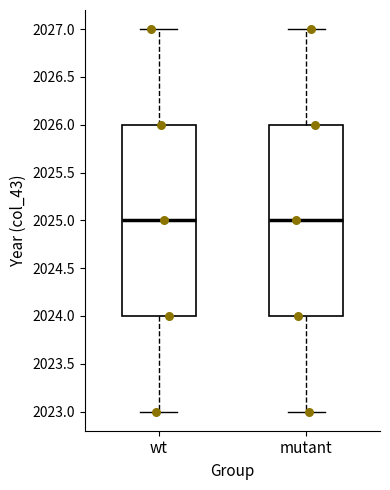

Where is the upper edge of the box for mutant on the y-axis? The values are not printed on the chart, so give them approximately, as read against the axis.

2026